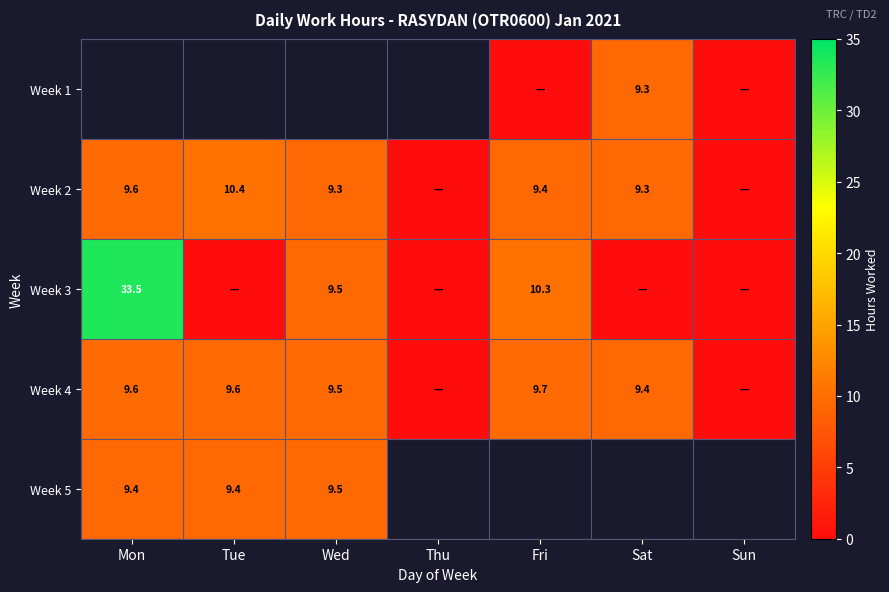

Which category has the highest value across all series?

Mon